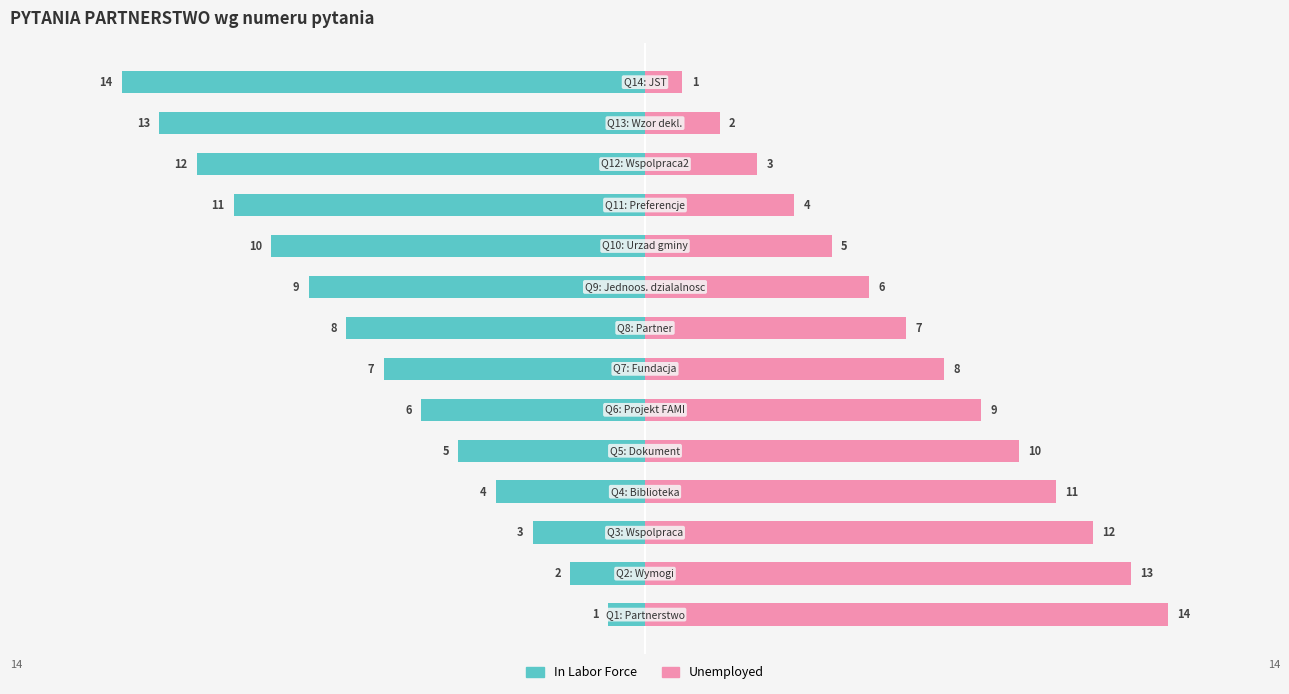

Which series changed the most between 10 and 13?

In Labor Force